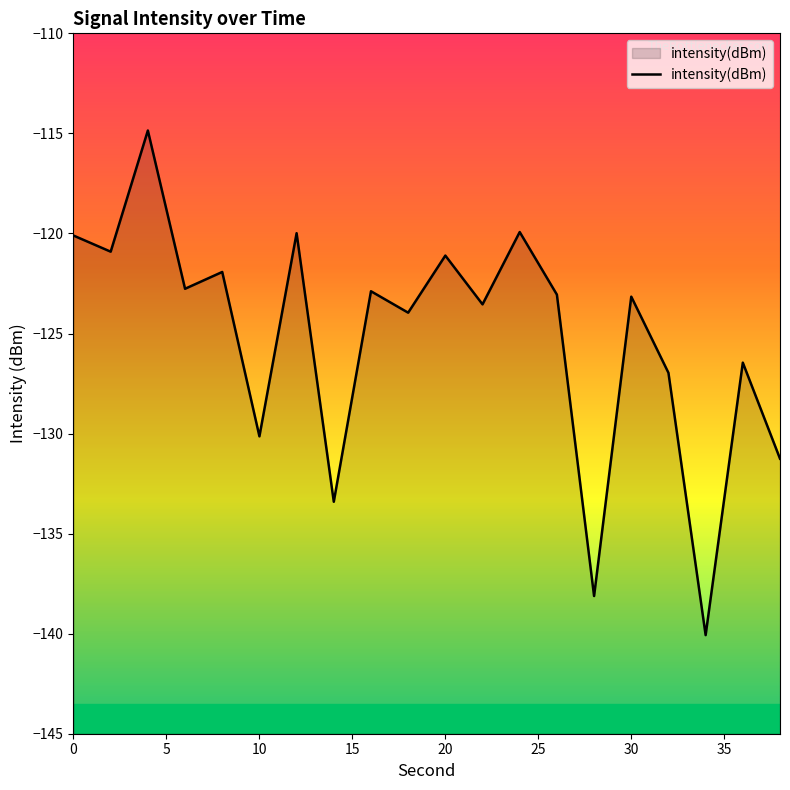

Reading left to right, what are all the values shown in this chart?

-120.1	-120.9	-114.9	-122.8	-121.9	-130.1	-120.0	-133.4	-122.9	-124.0	-121.1	-123.5	-119.9	-123.1	-138.1	-123.2	-127.0	-140.1	-126.5	-131.3